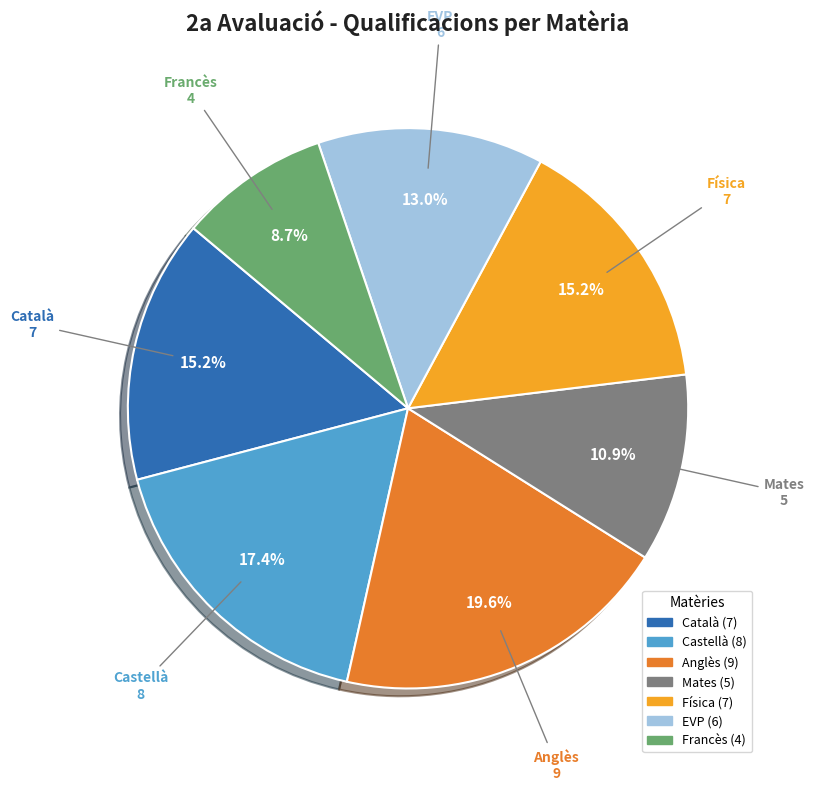

What is the largest slice in the pie chart?

Anglès